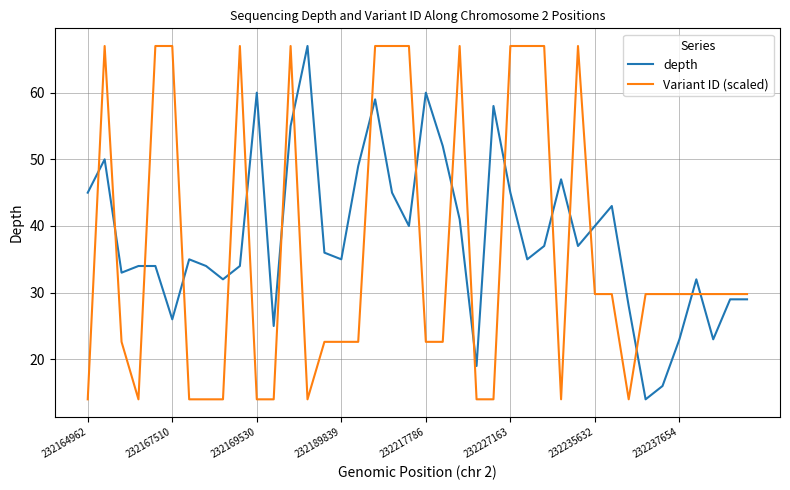

True or false: Variant ID (scaled) and depth intersect in this chart.

True